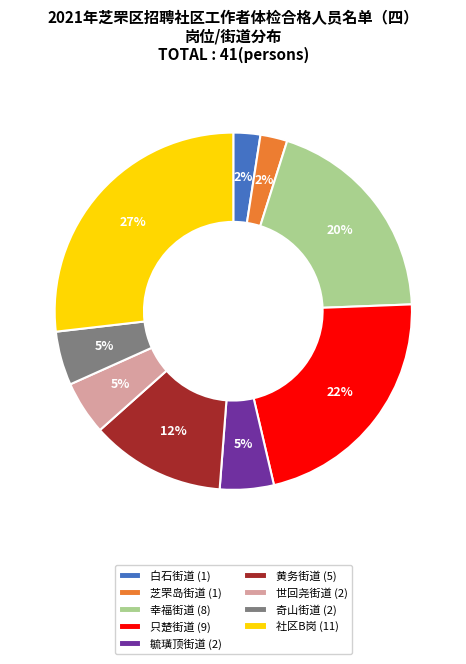

What is the largest slice in the pie chart?

社区B岗